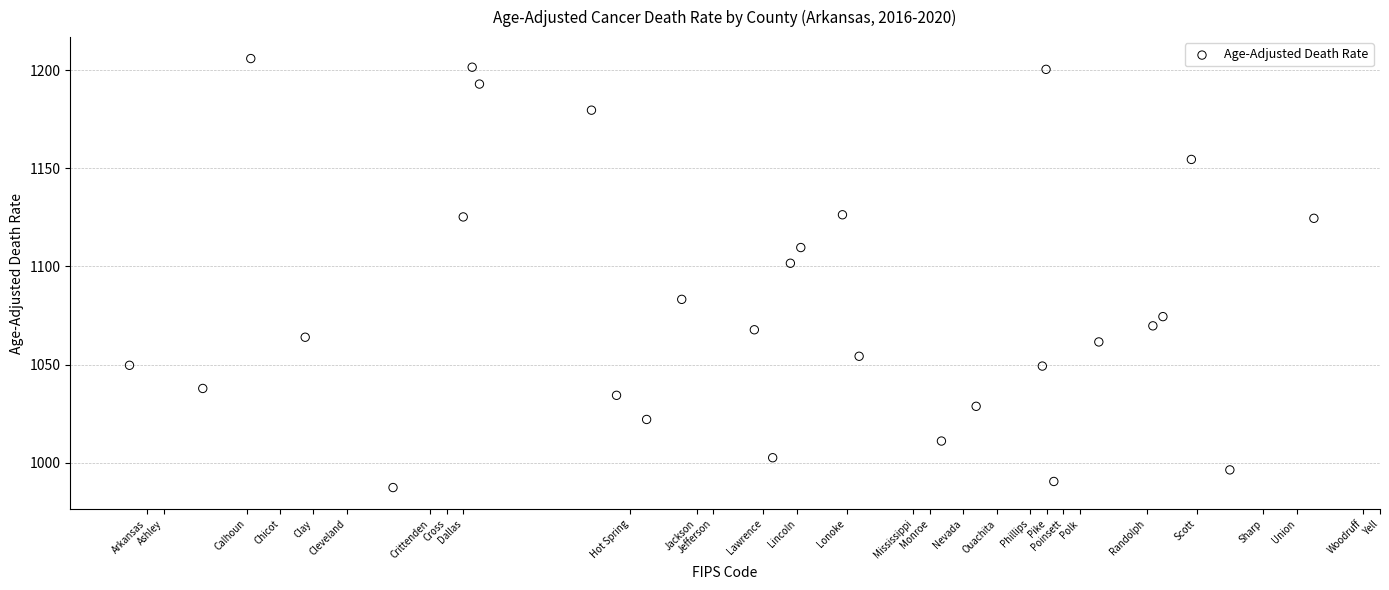

What Y value in the scatter plot is closest to 1096?

1101.6